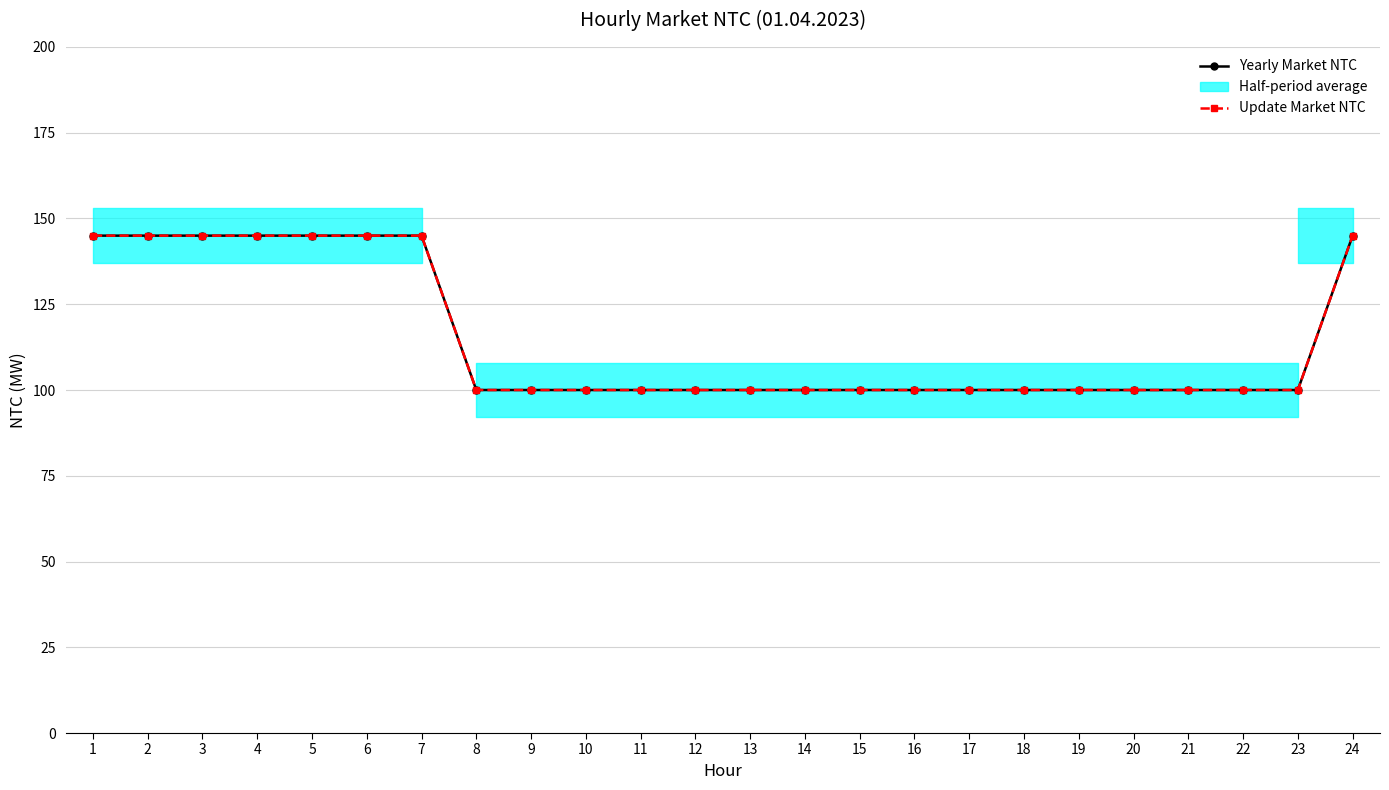

Rank the series at 17 from highest to lowest value.

Yearly Market NTC, Update Market NTC